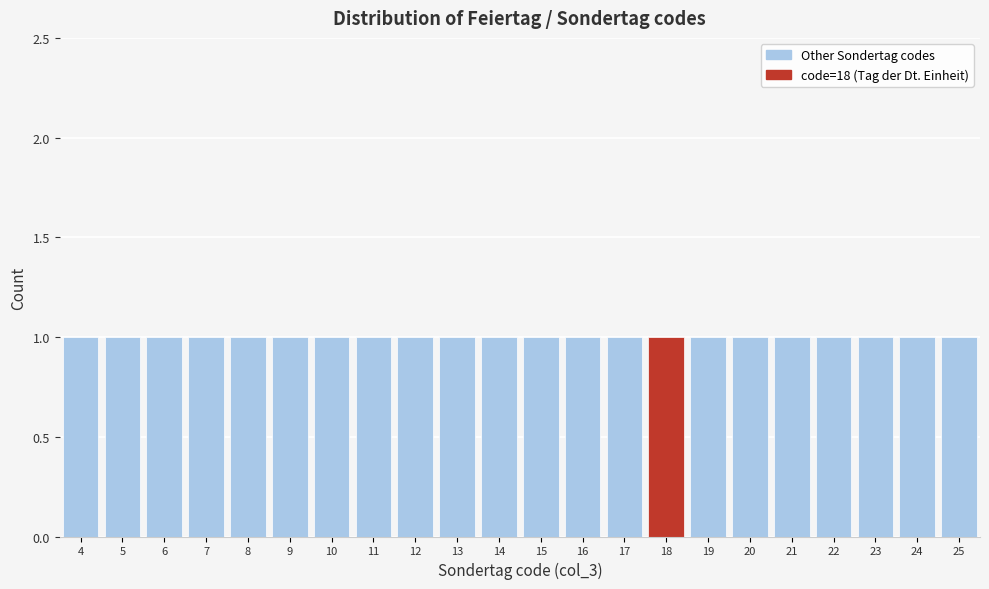

Reading left to right, transcribe this chart: for each bar, give the range it covers on the x-axis and its height. The values are not printed on the chart, so give them approximately, as read against the axis.

3.5 to 4.5: 1
4.5 to 5.5: 1
5.5 to 6.5: 1
6.5 to 7.5: 1
7.5 to 8.5: 1
8.5 to 9.5: 1
9.5 to 10.5: 1
10.5 to 11.5: 1
11.5 to 12.5: 1
12.5 to 13.5: 1
13.5 to 14.5: 1
14.5 to 15.5: 1
15.5 to 16.5: 1
16.5 to 17.5: 1
17.5 to 18.5: 1
18.5 to 19.5: 1
19.5 to 20.5: 1
20.5 to 21.5: 1
21.5 to 22.5: 1
22.5 to 23.5: 1
23.5 to 24.5: 1
24.5 to 25.5: 1